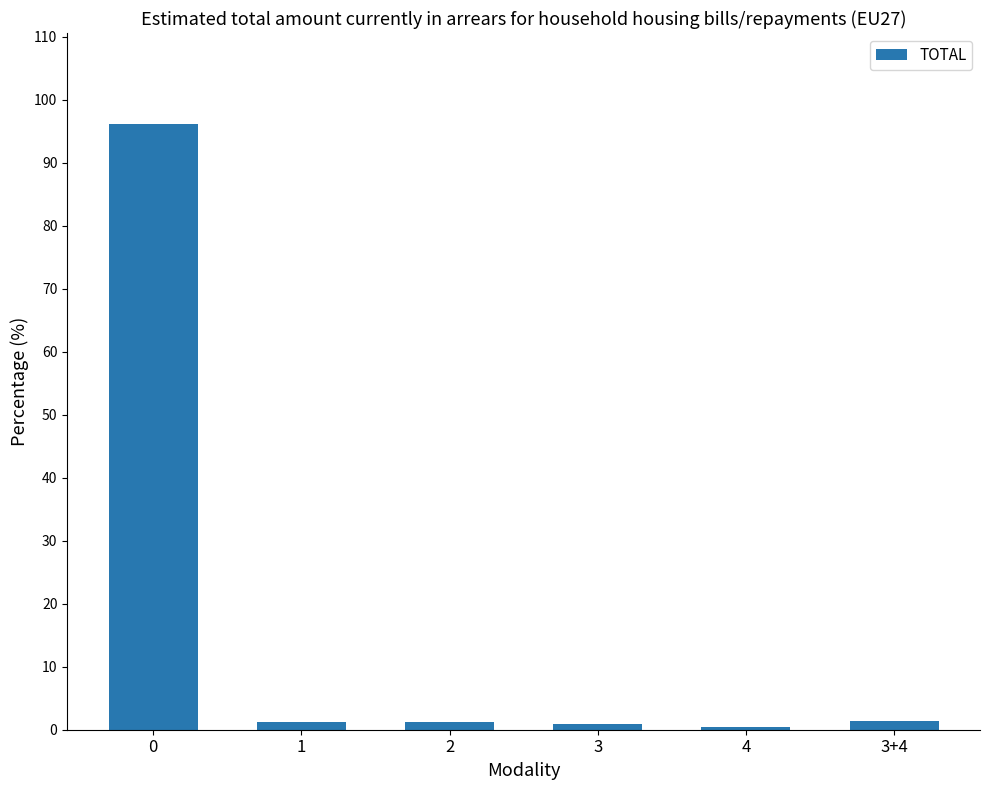

What is the difference between the maximum and minimum values?

95.7